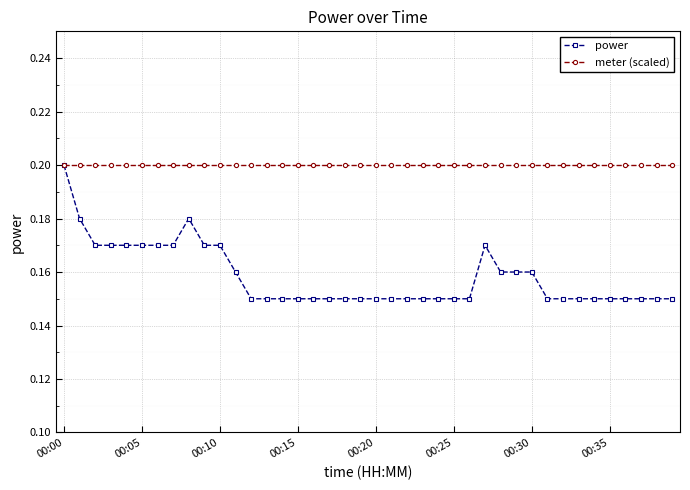

How many data points does each series have?

40